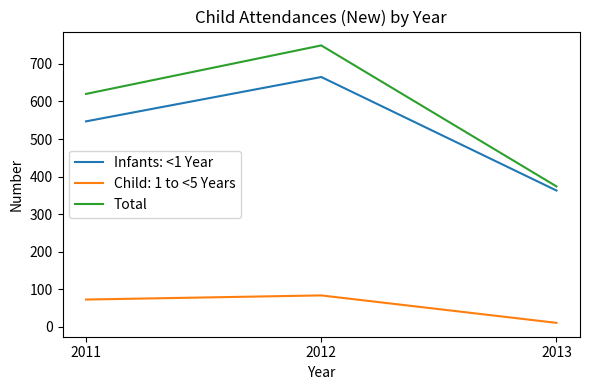

What is the approximate value of Total at 2012?

749